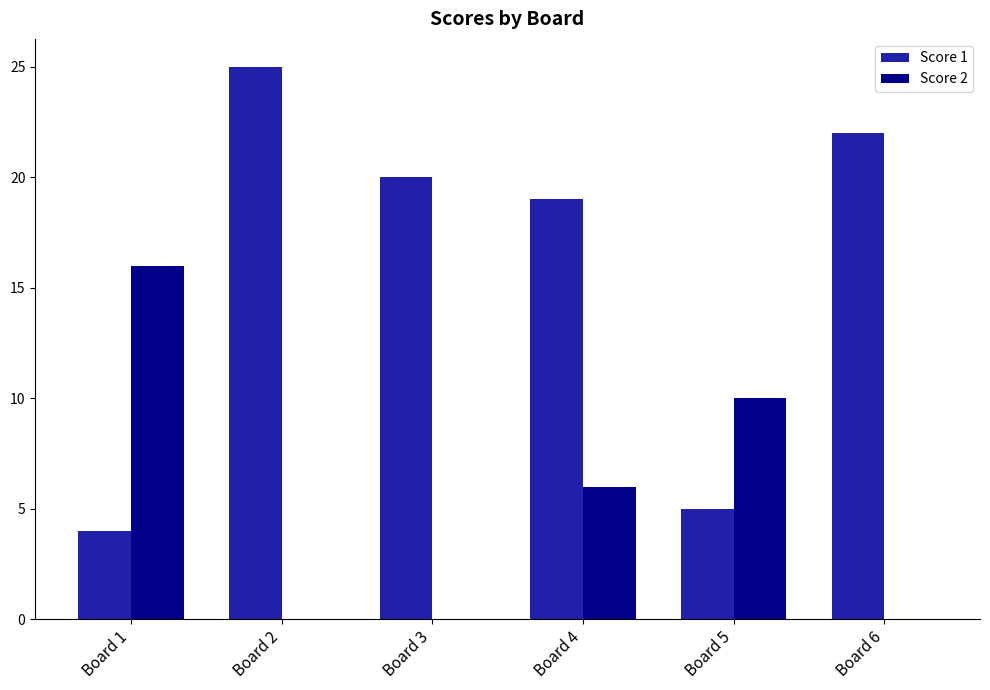

True or false: Score 1 has a value of 2 at Board 1.

False